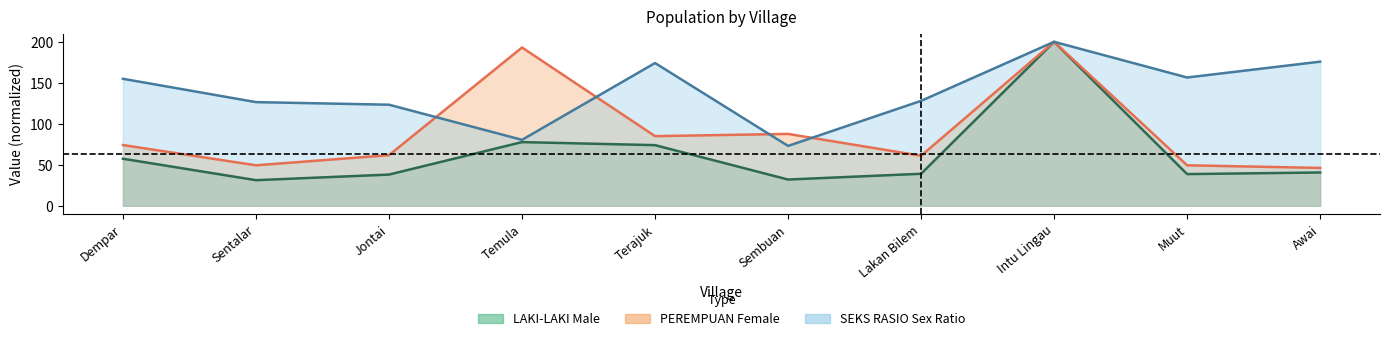

Between Sembuan and Intu Lingau, which is larger?

Intu Lingau